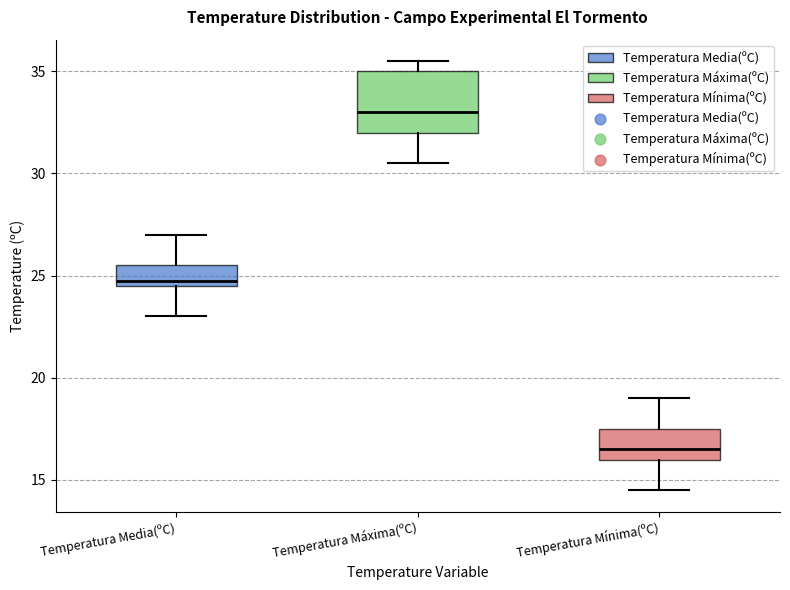

Reading left to right, transcribe this box plot: for each box, give where its median line is, the range the box spans, and where its two whiskers end, as read against the y-axis. The values are not printed on the chart, so give them approximately, as read against the axis.

Temperatura Media(ºC): median 25.0, box 24.5 to 25.5, whiskers 23.0 to 27.0
Temperatura Máxima(ºC): median 33.0, box 32.0 to 35.0, whiskers 30.5 to 35.5
Temperatura Mínima(ºC): median 16.5, box 16.0 to 17.5, whiskers 14.5 to 19.0